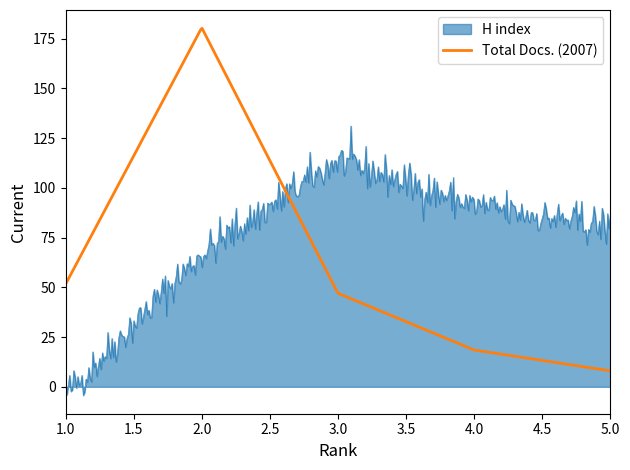

Which series has the widest spread of values?

Total Docs. (2007)